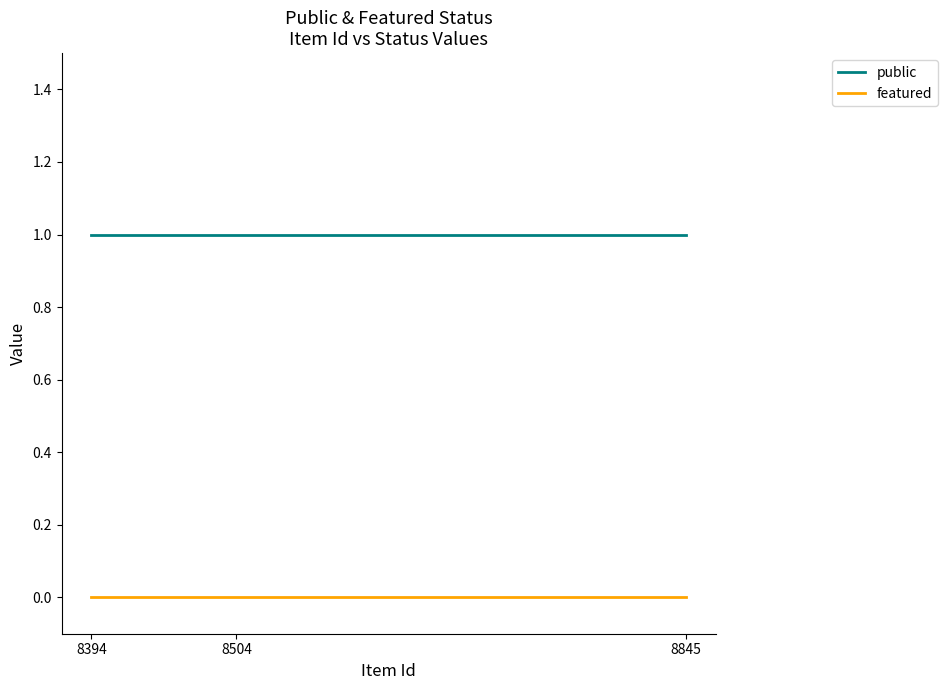

True or false: public has a value of 1 at 8845.

True